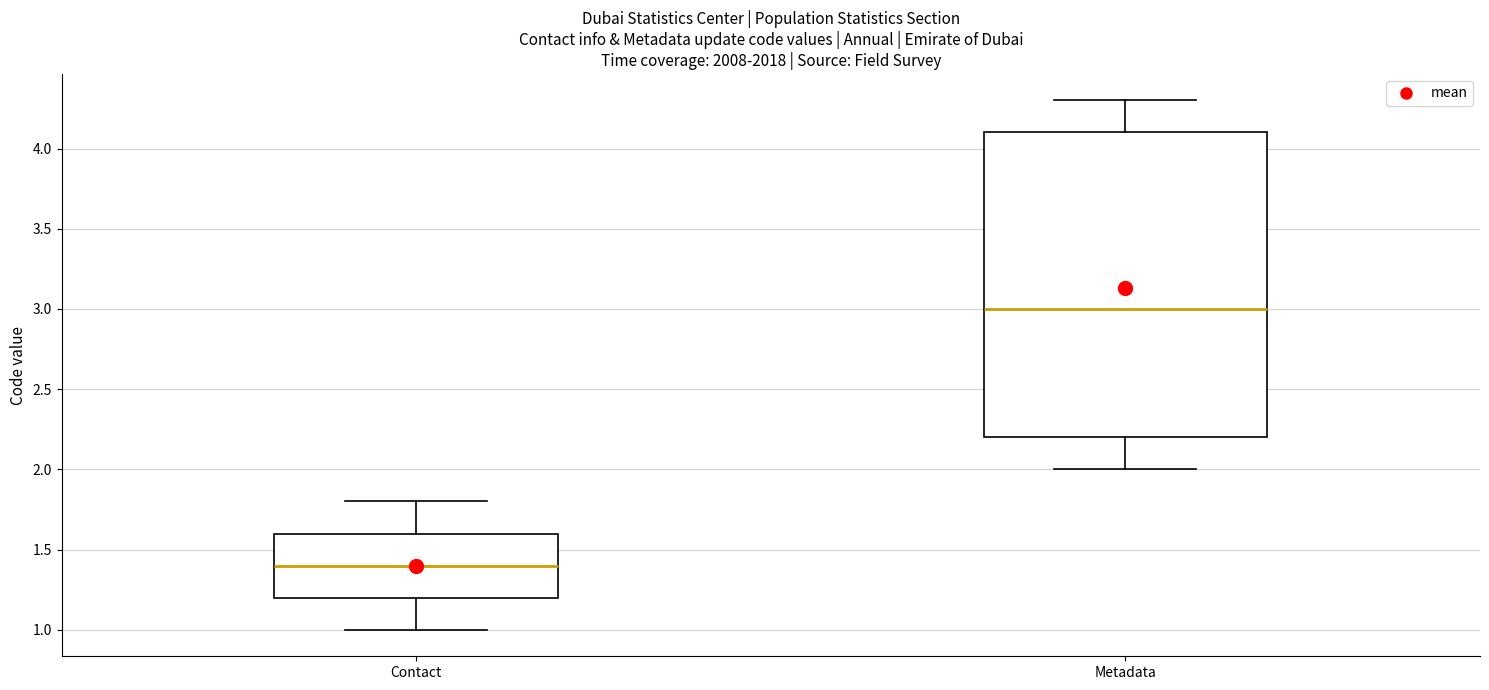

Reading left to right, read every box against the y-axis: the position of its median line, the range the box covers, and the ends of its whiskers. The values are not printed on the chart, so give them approximately, as read against the axis.

Contact: median 1.4, box 1.2 to 1.6, whiskers 1.0 to 1.8
Metadata: median 3.0, box 2.2 to 4.1, whiskers 2.0 to 4.3